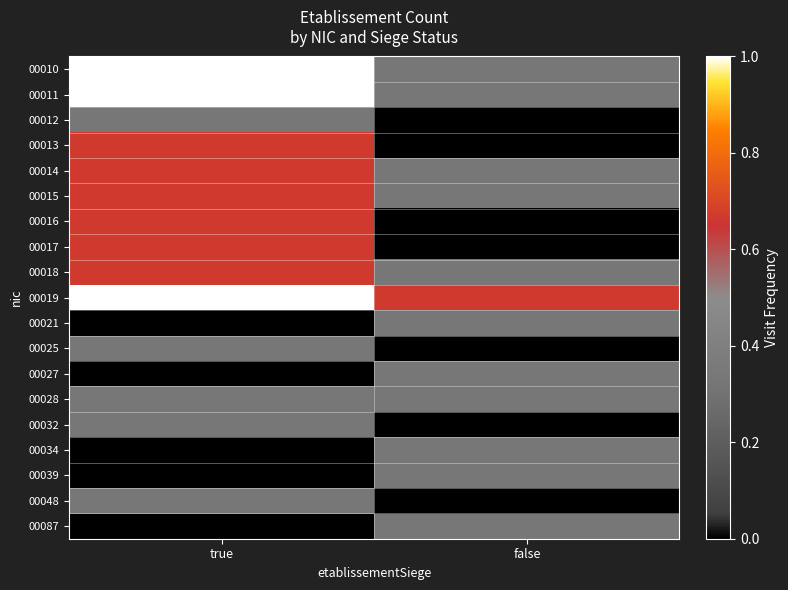

Count the number of categories in the chart.

2